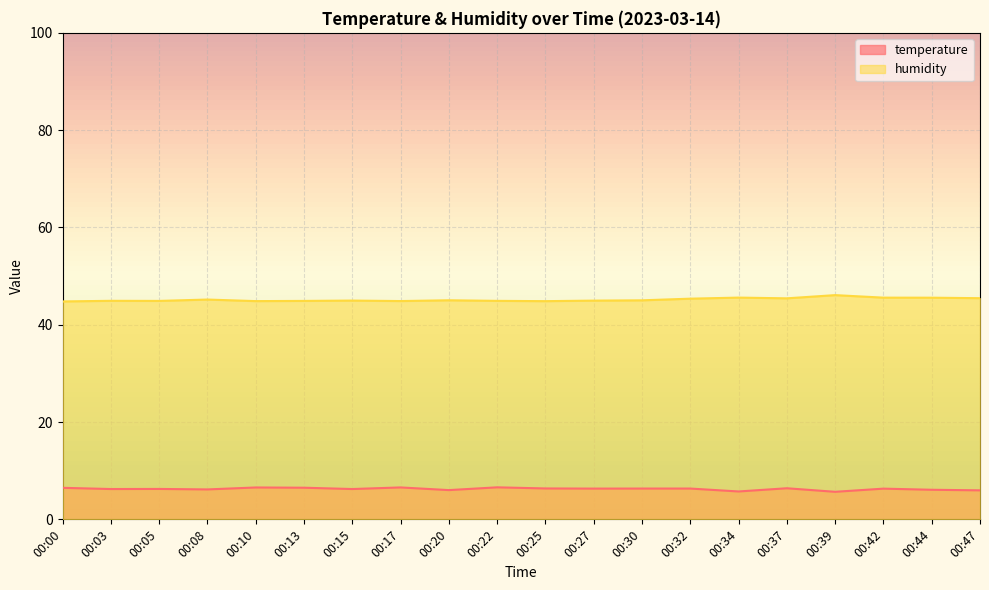

What is the total value across all series at 00:08?

51.3